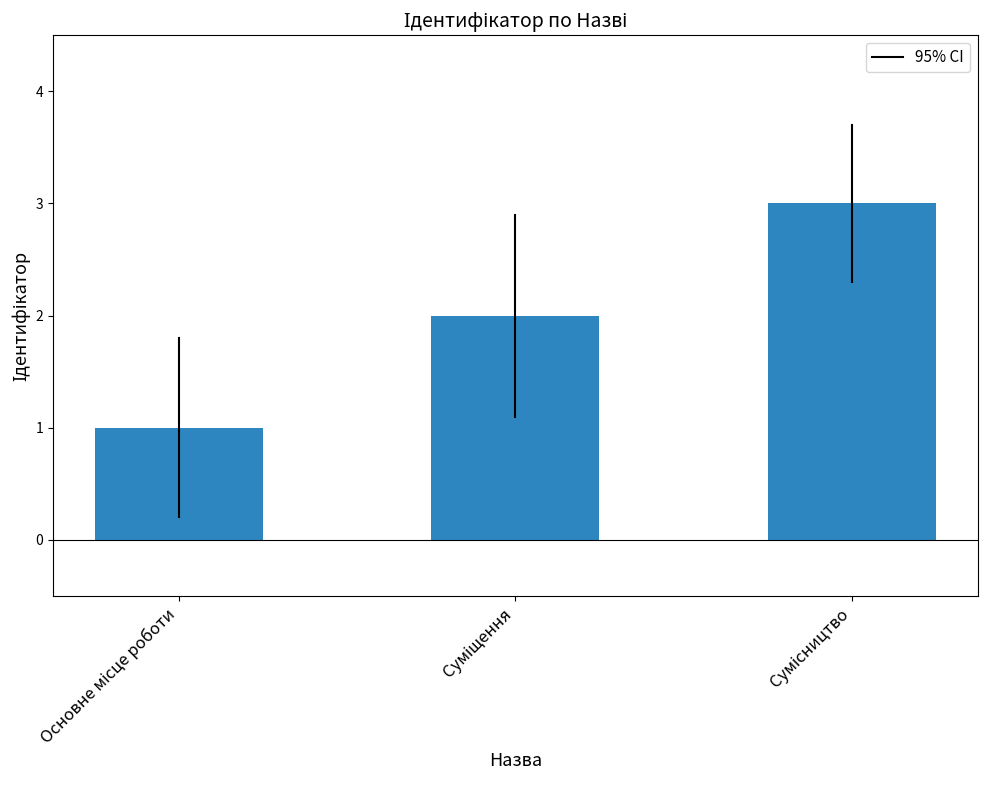

What is the sum of all values?

6